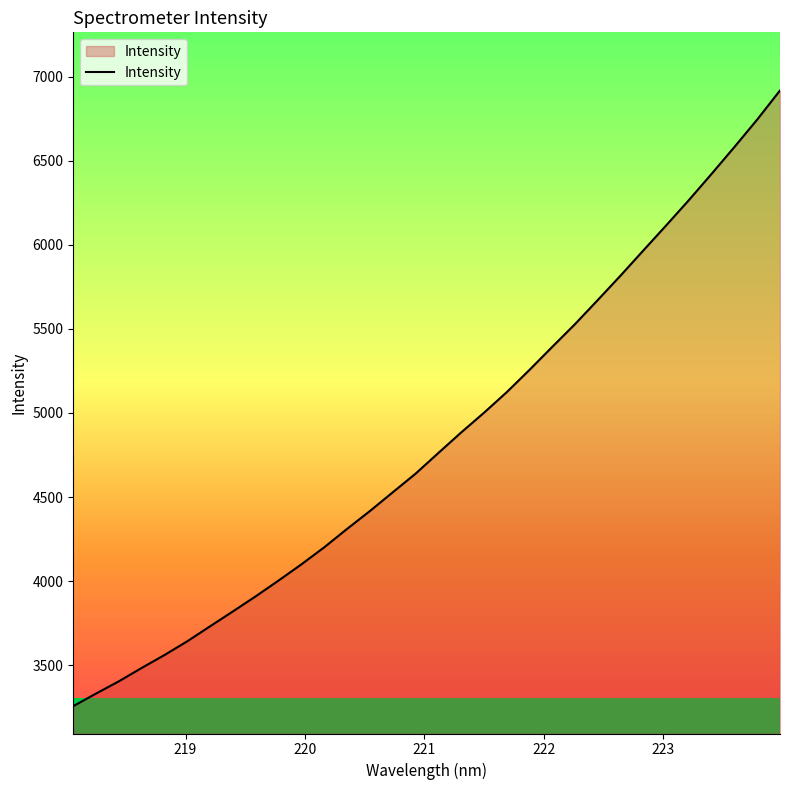

What is the difference between the second highest and second lowest values?

3415.3